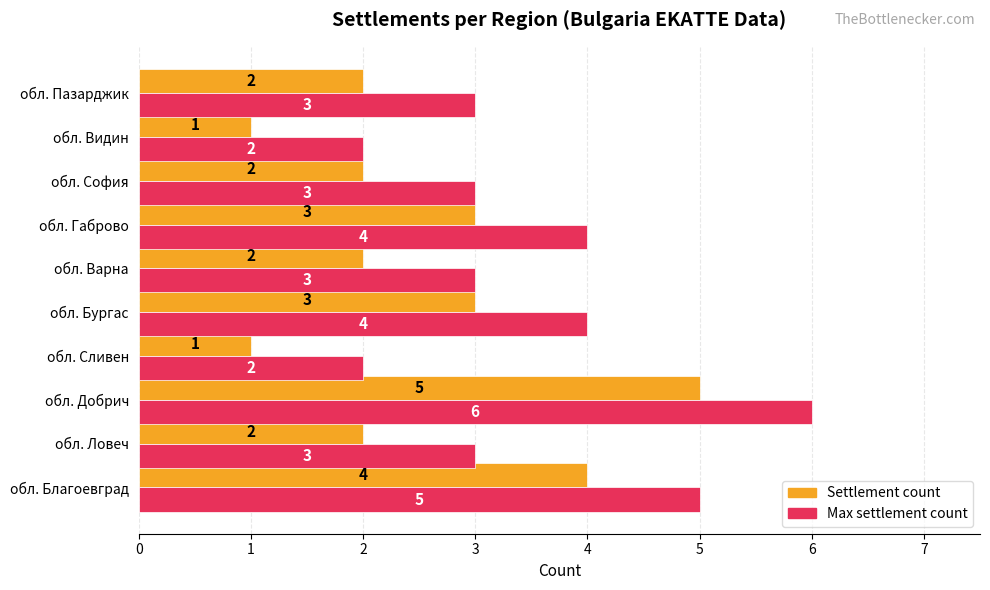

What is the difference between the maximum and minimum values in the Max settlement count series?

4